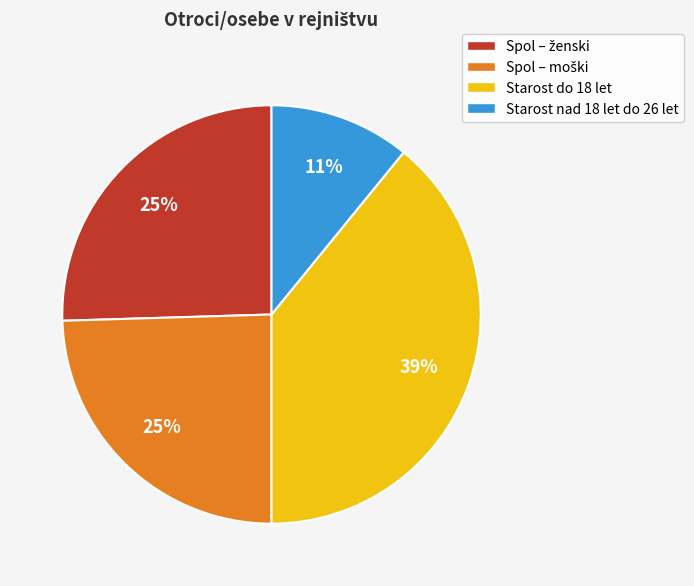

What percentage is the Starost nad 18 let do 26 let slice, to the nearest percent?

11%